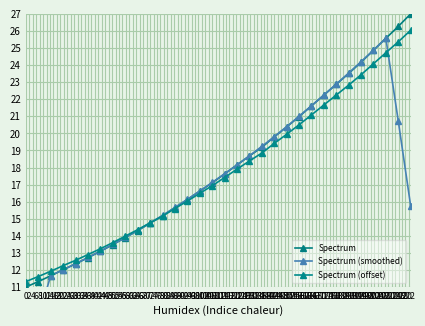

At which label is Spectrum (offset) closest to 18?

34